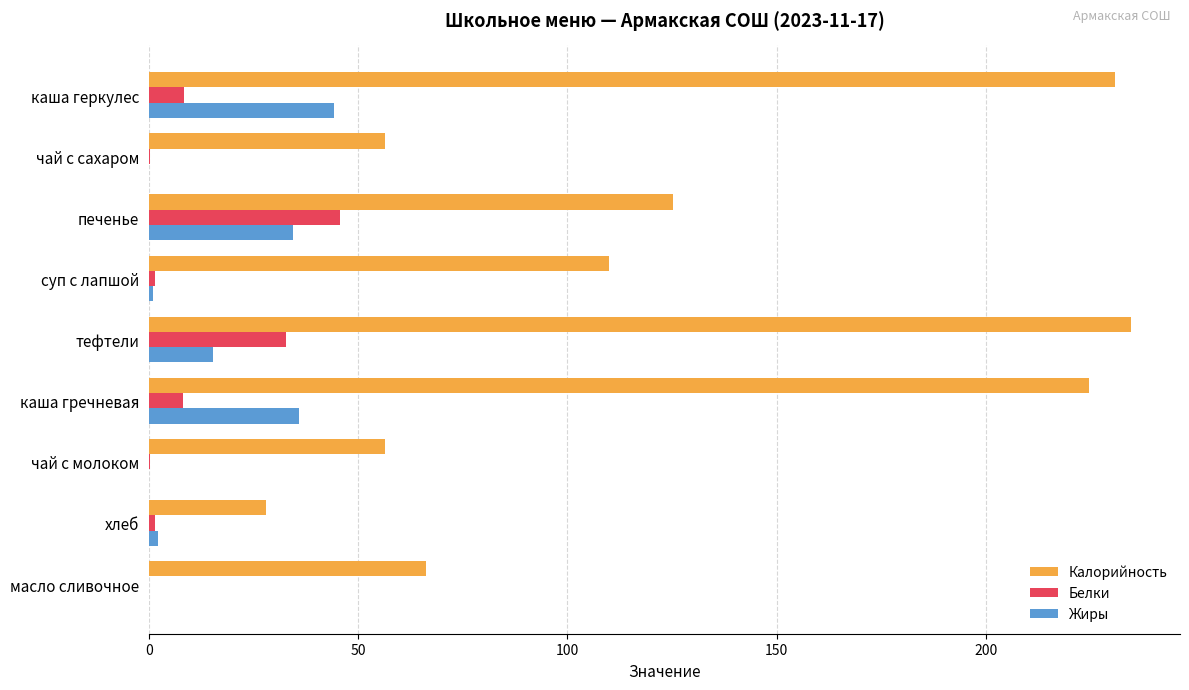

Is the value of Белки at каша гречневая greater than the value of Жиры at тефтели?

No